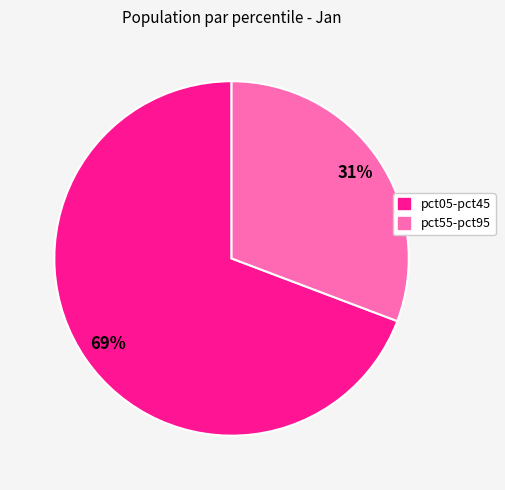

To the nearest percent, what is the difference between the largest and smallest slice percentages?

38%